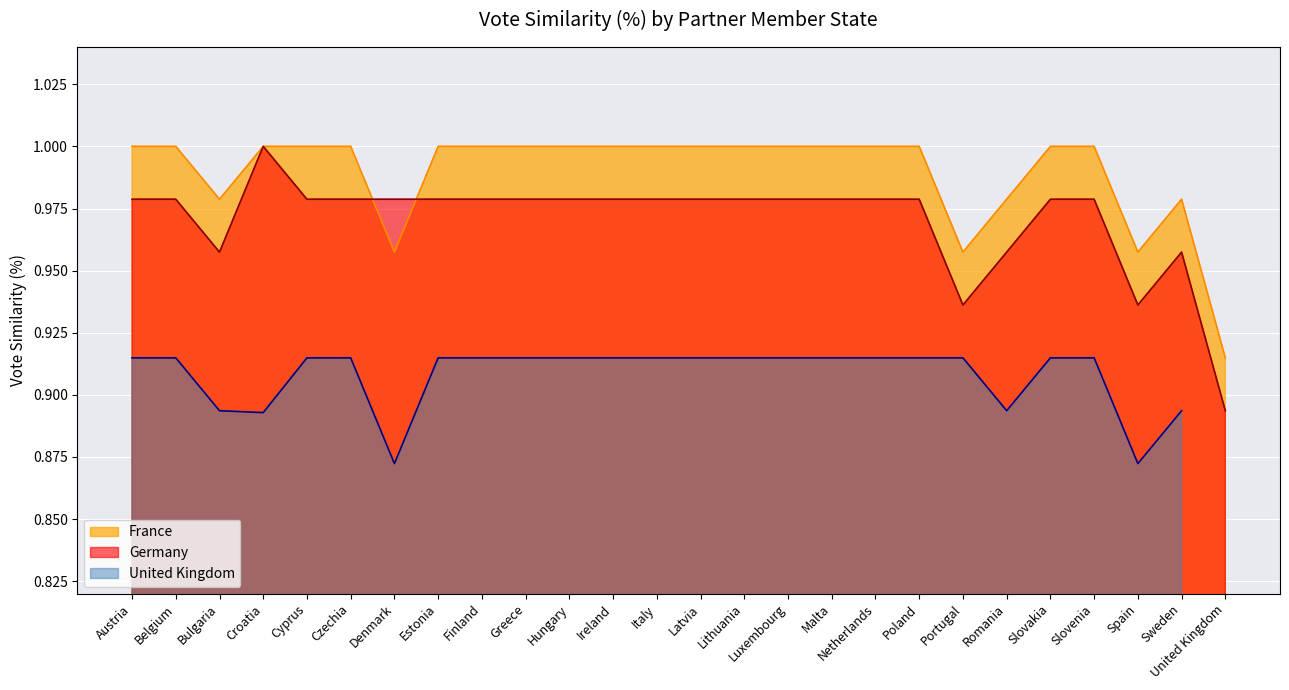

At which label is Germany closest to 0?

United Kingdom